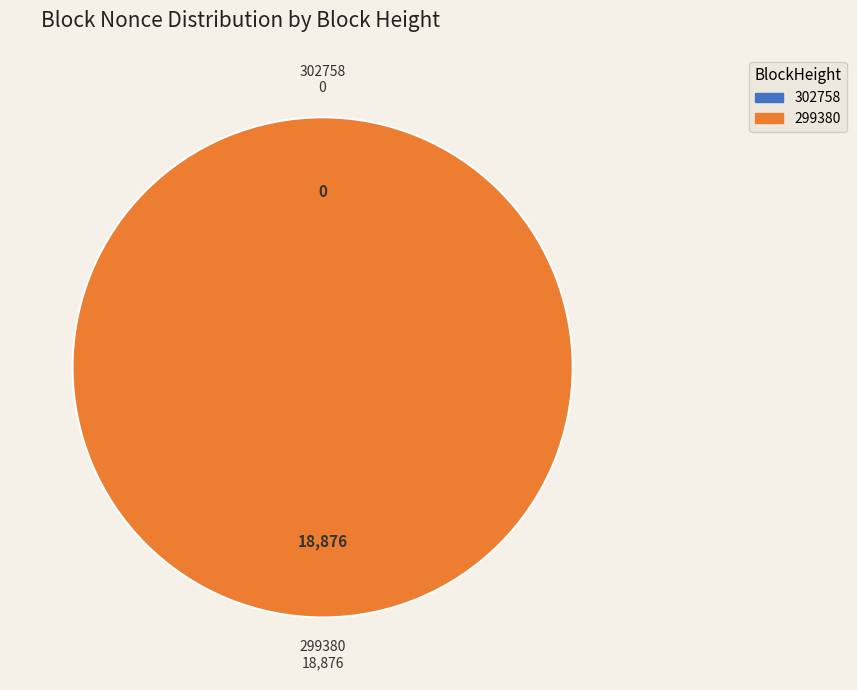

To the nearest percent, what is the average slice percentage?

50%